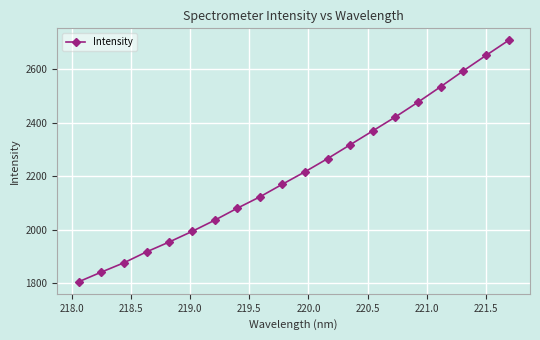

What is the value of the 3rd point from the left?

1876.6